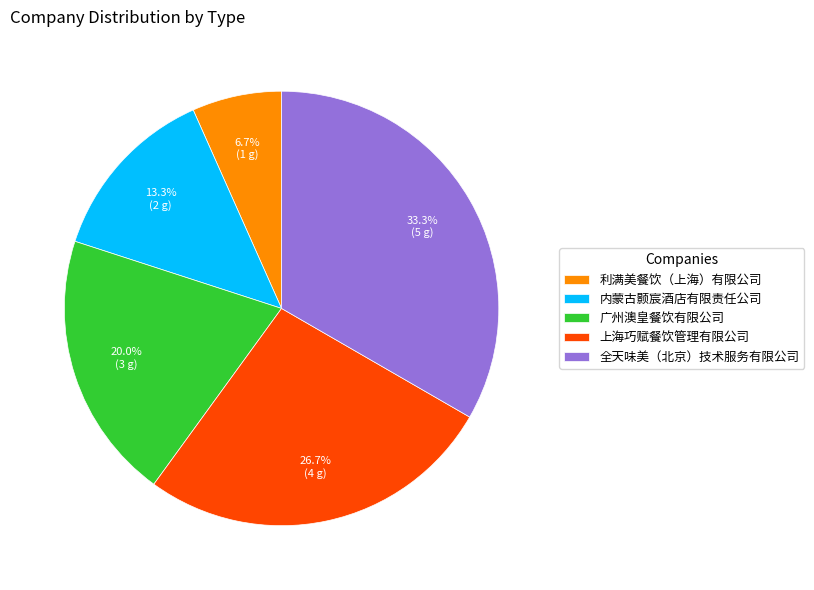

True or false: 内蒙古颢宸酒店有限责任公司 accounts for 13% of the total.

True